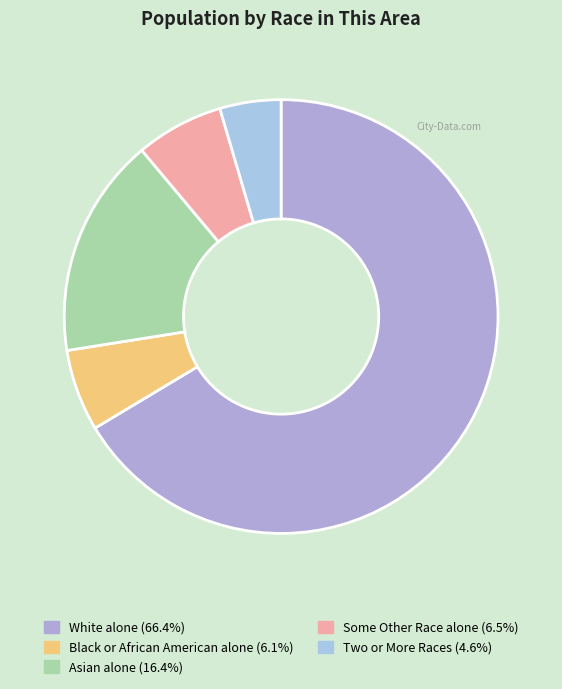

To the nearest percent, what portion does White alone represent?

66%